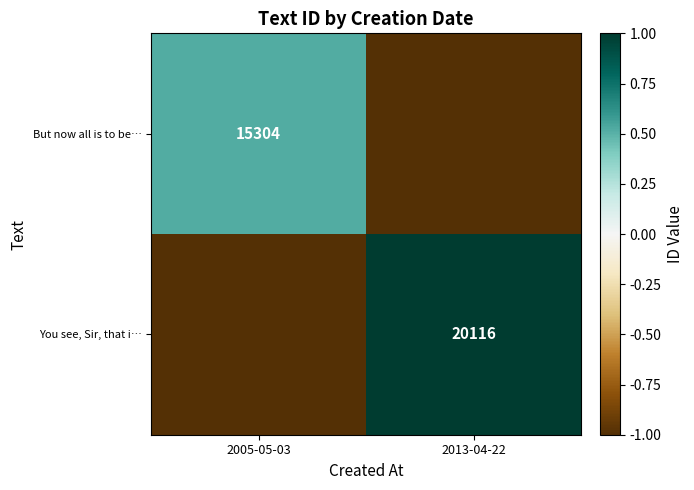

The But now all is to be… series shows 5003 at 2005-05-03. True or false?

False